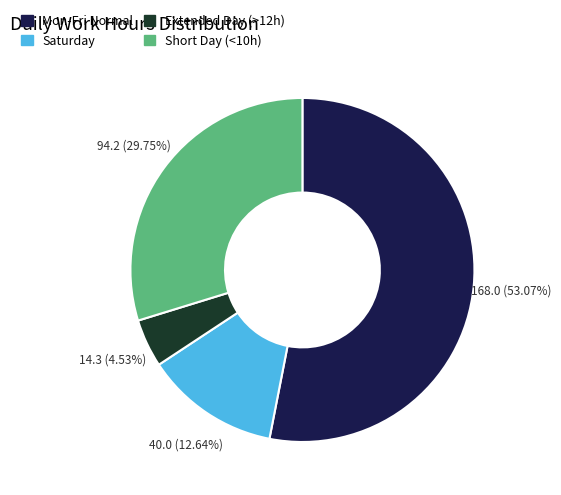

Is there a majority slice in this chart?

Yes